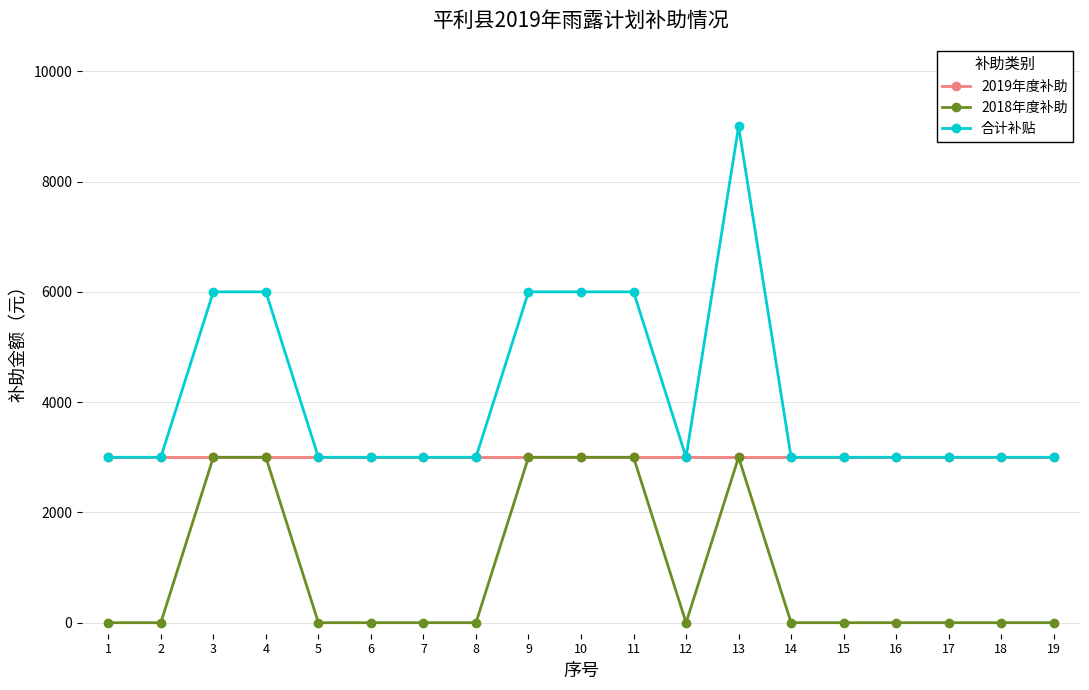

How many categories are shown in the chart?

19